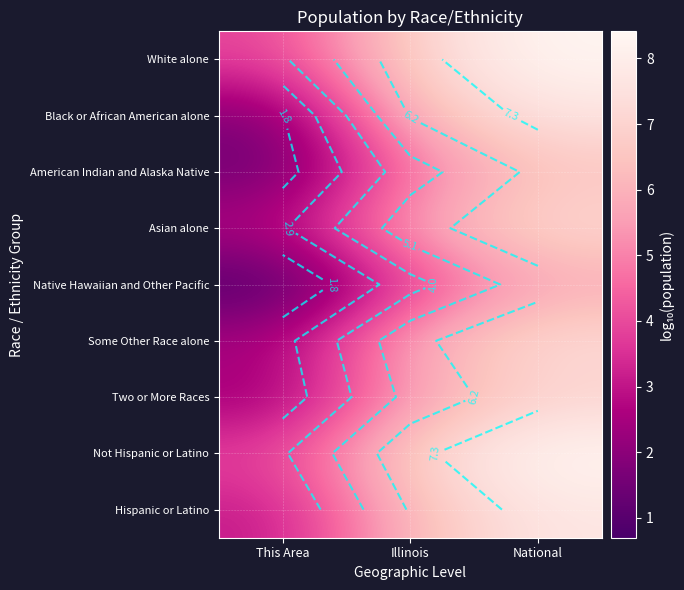

At which label does Hispanic or Latino first exceed 6?

Illinois